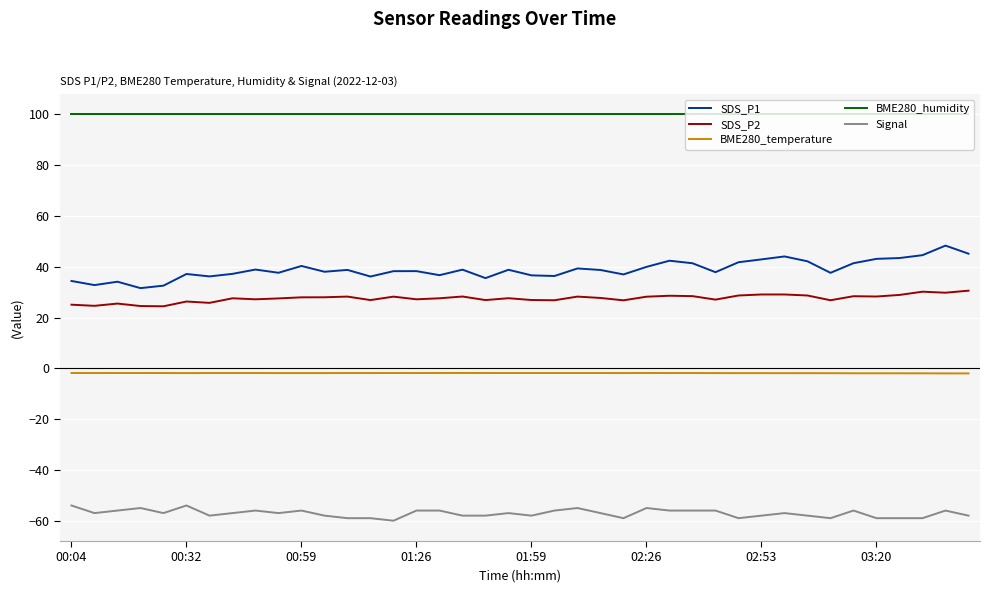

True or false: BME280_humidity and BME280_temperature cross at least once.

False